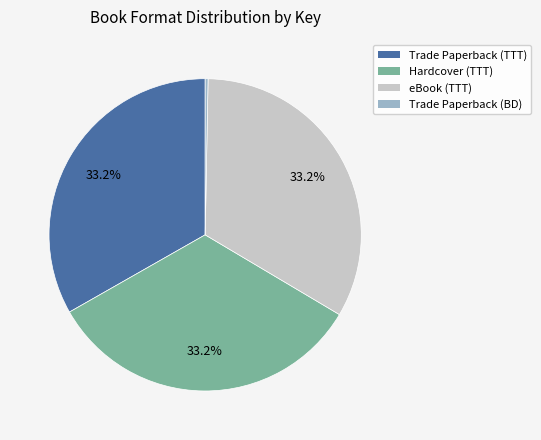

Is there a majority slice in this chart?

No